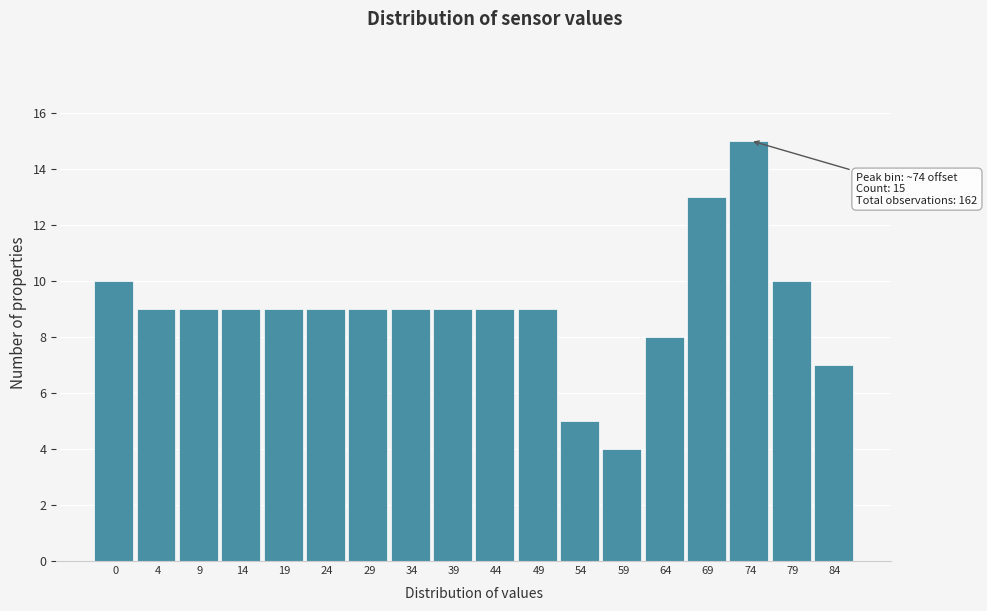

Reading left to right, what are all the values shown in this chart?

10	9	9	9	9	9	9	9	9	9	9	5	4	8	13	15	10	7